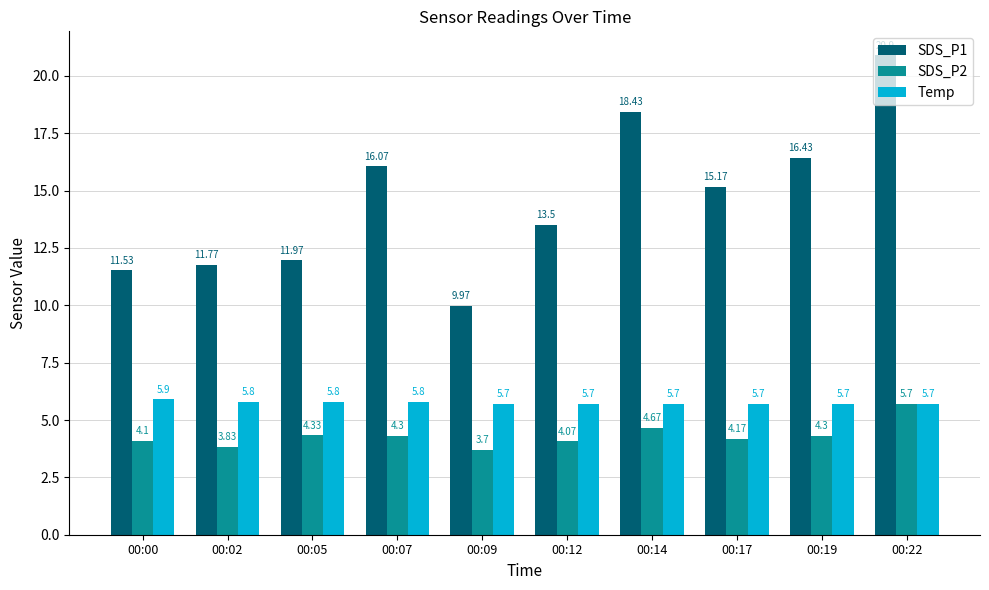

How many groups of bars are there?

10